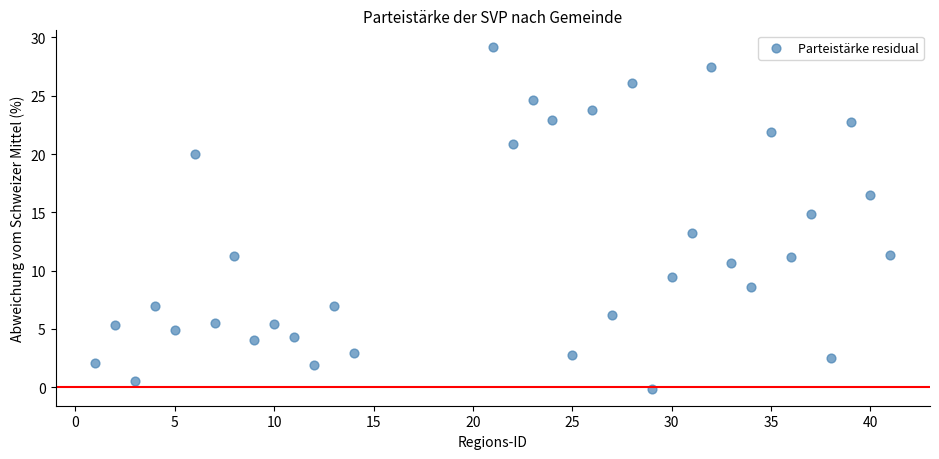

What is the range of X values (max minus min)?

40.0